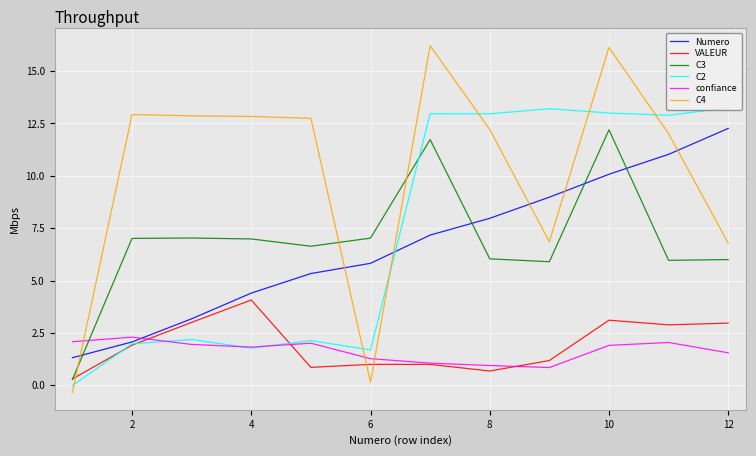

Rank the series by their maximum value, from highest to lowest.

C4, C2, Numero, C3, VALEUR, confiance